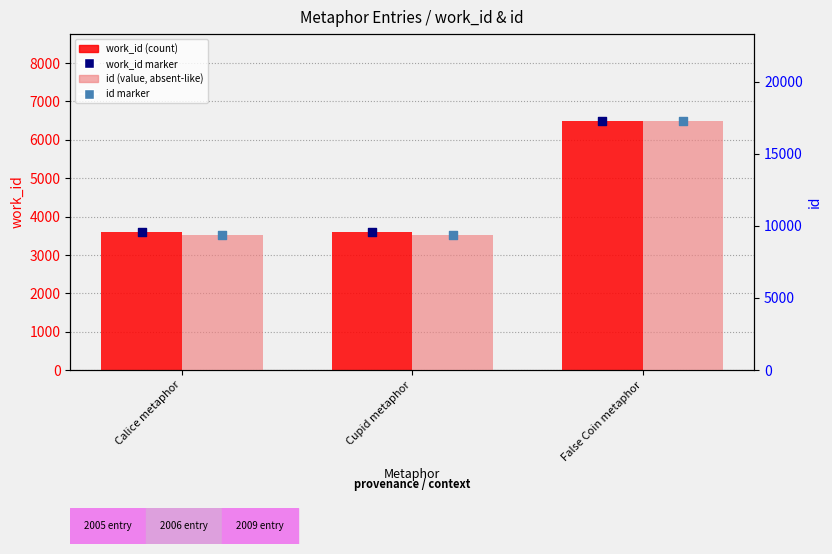

Is the value of work_id marker at Cupid metaphor greater than the value of work_id (count) at False Coin metaphor?

No